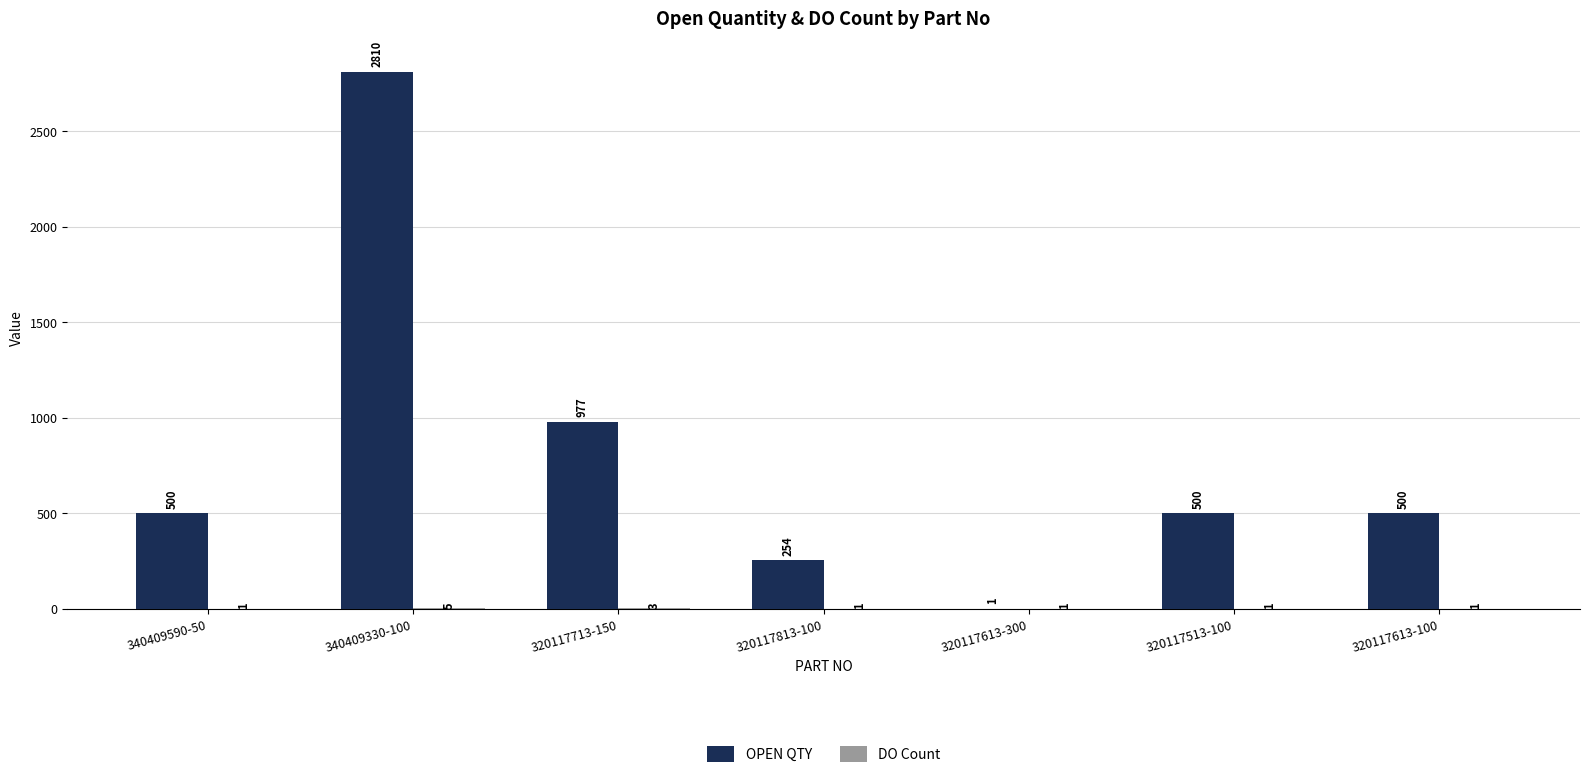

At which category is the sum across all series the highest?

340409330-100